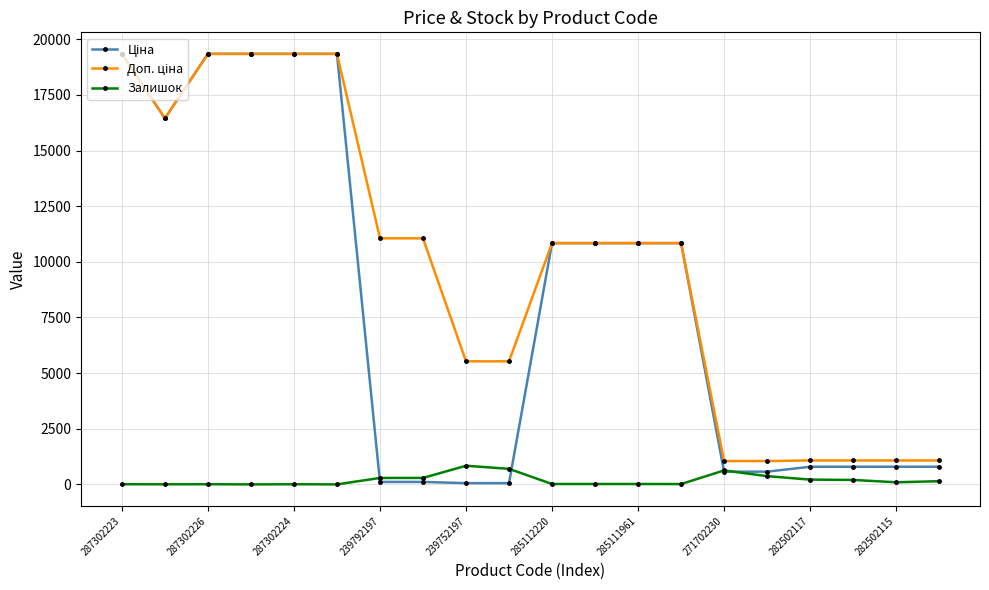

List the series in order of their overall mean, lowest first.

Залишок, Ціна, Доп. ціна